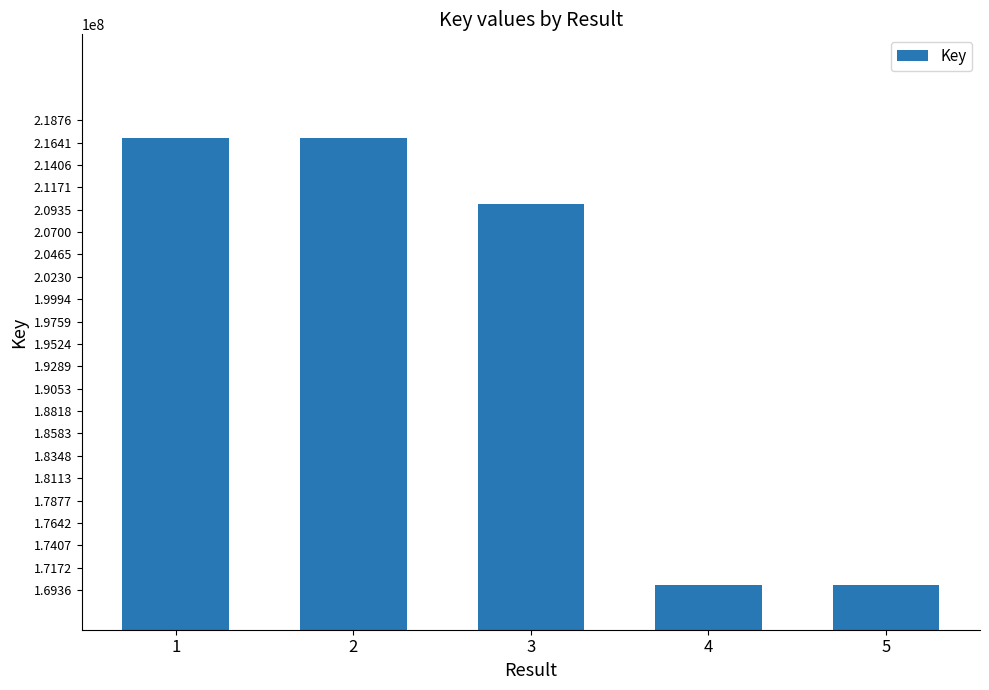

The value at 5 is 241958702. True or false?

False